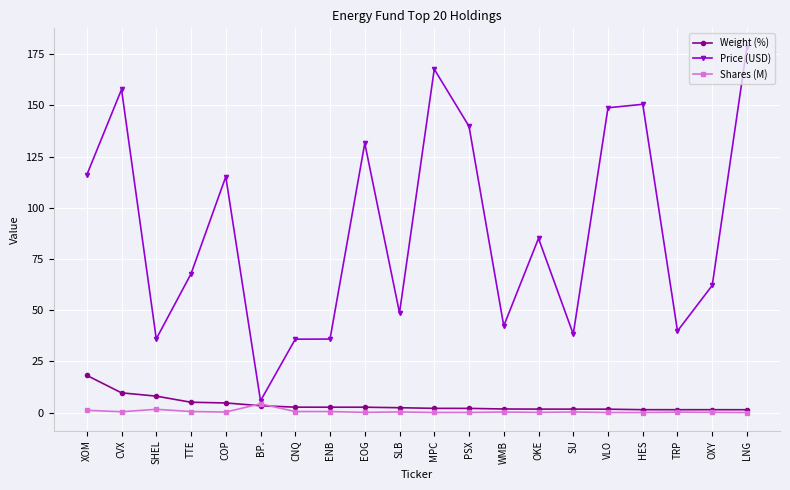

Where does the Weight (%) series first go above 2?

XOM